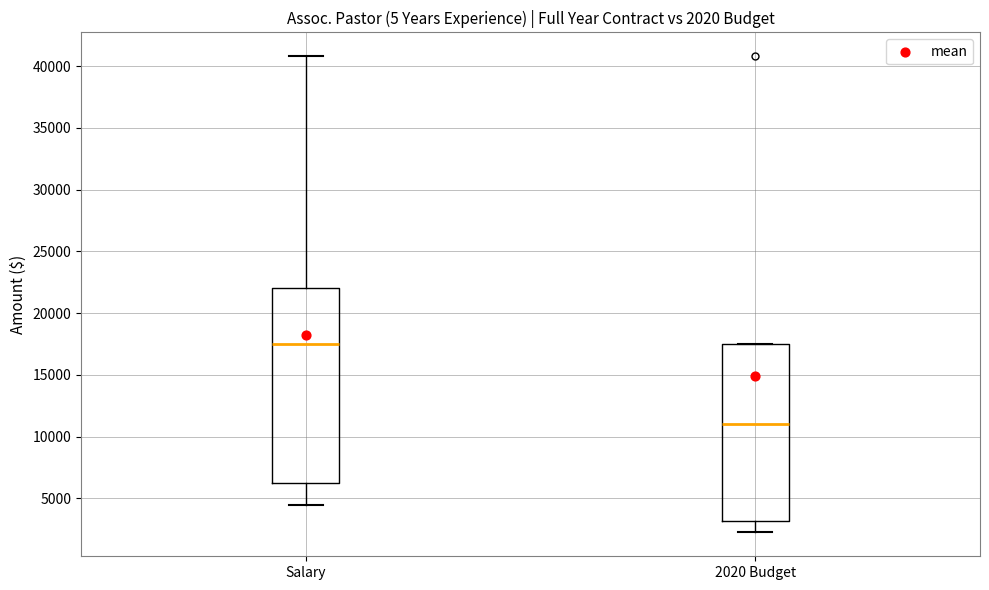

Which box's median line is the highest?

Salary